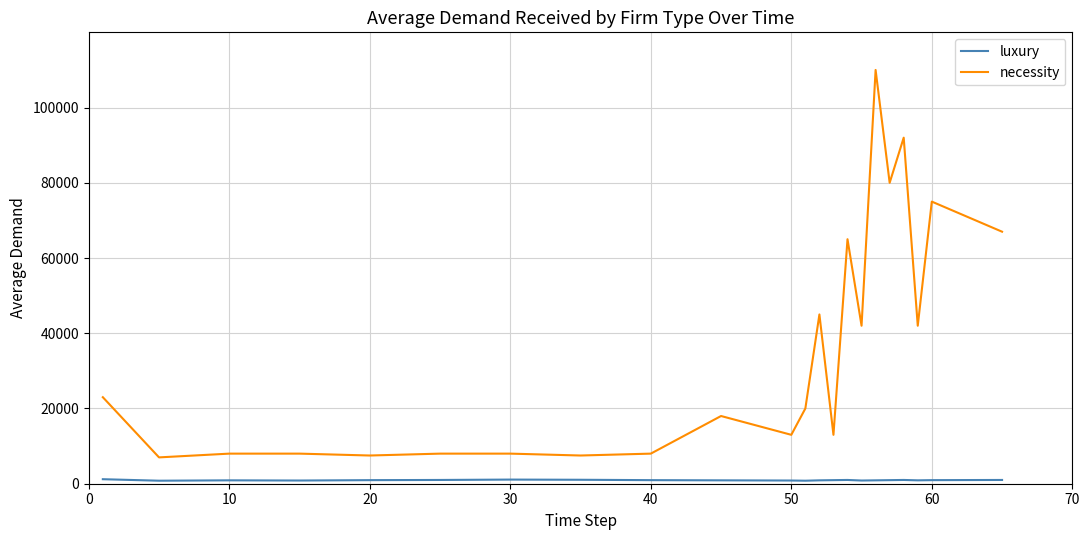

What is the lowest value of the necessity series?

7000